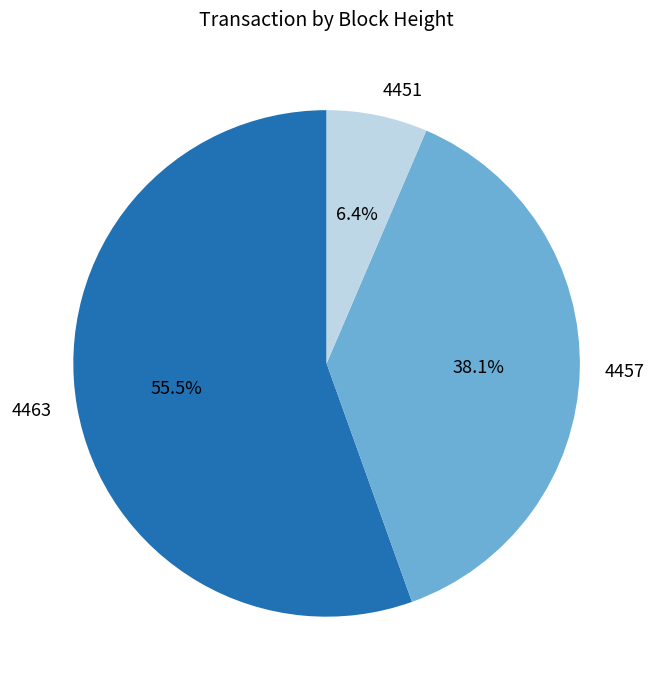

Between 4451 and 4463, which is larger?

4463